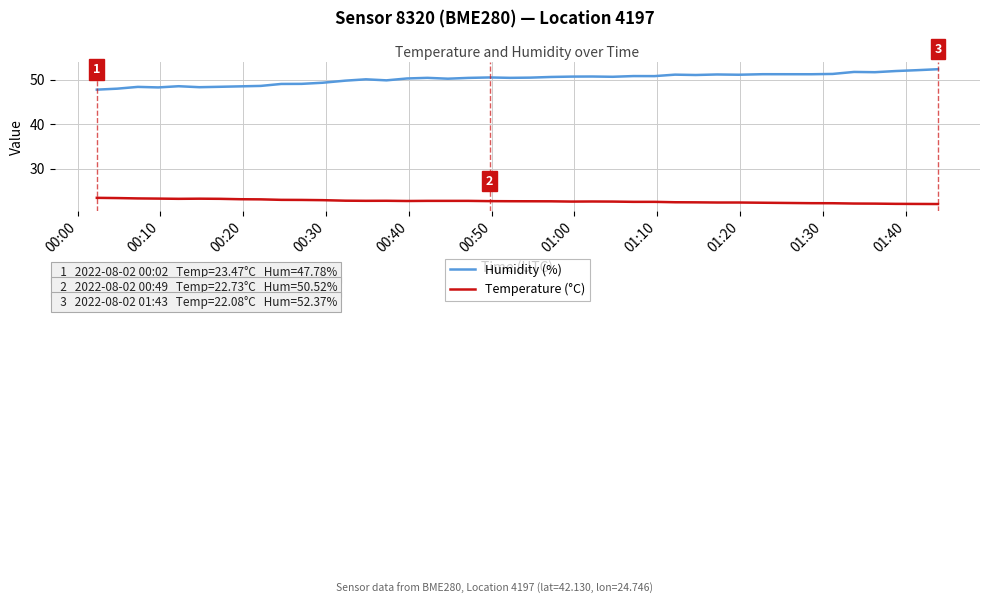

Which series has the largest range (max minus min)?

Humidity (%)